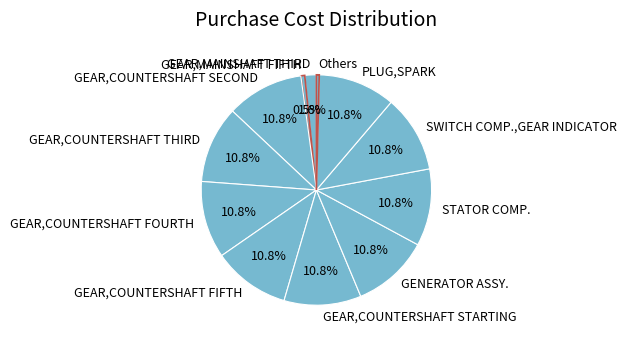

Approximately how many times larger is the value at SWITCH COMP.,GEAR INDICATOR compared to GEAR,COUNTERSHAFT STARTING?

1.0